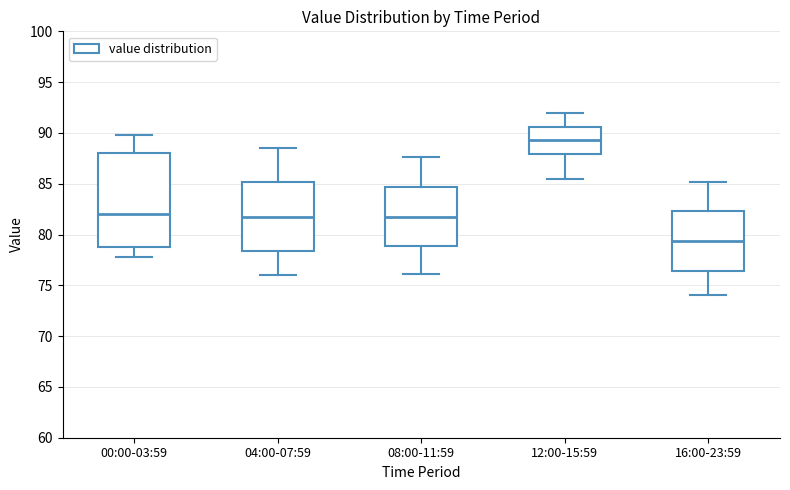

Reading left to right, transcribe this box plot: for each box, give where its median line is, the range the box spans, and where its two whiskers end, as read against the y-axis. The values are not printed on the chart, so give them approximately, as read against the axis.

00:00-03:59: median 82.0, box 78.5 to 88.0, whiskers 78.0 to 90.0
04:00-07:59: median 82.0, box 78.5 to 85.0, whiskers 76.0 to 88.5
08:00-11:59: median 82.0, box 79.0 to 84.5, whiskers 76.0 to 87.5
12:00-15:59: median 89.5, box 88.0 to 90.5, whiskers 85.5 to 92.0
16:00-23:59: median 79.5, box 76.5 to 82.5, whiskers 74.0 to 85.0